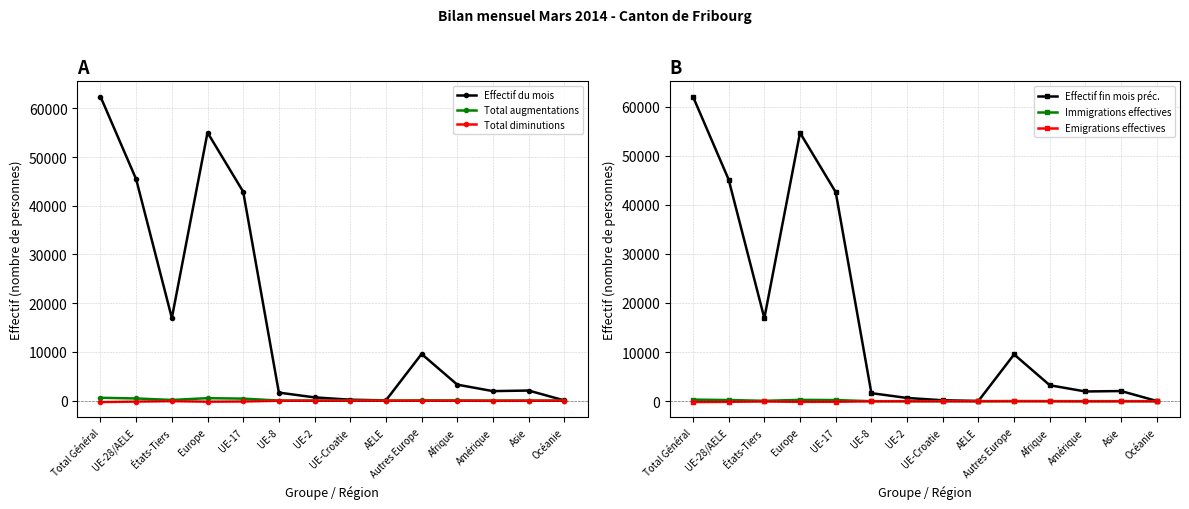

What is the maximum value for Immigrations effectives?

320